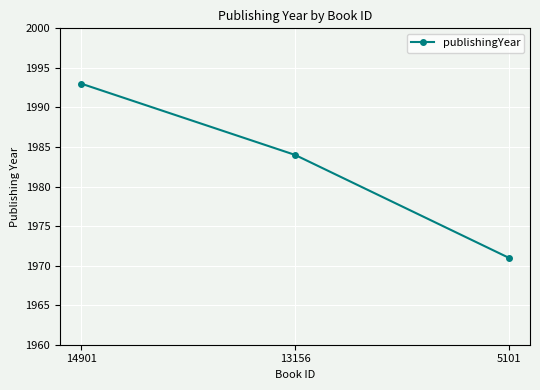

Rank the categories by value from highest to lowest.

14901, 13156, 5101